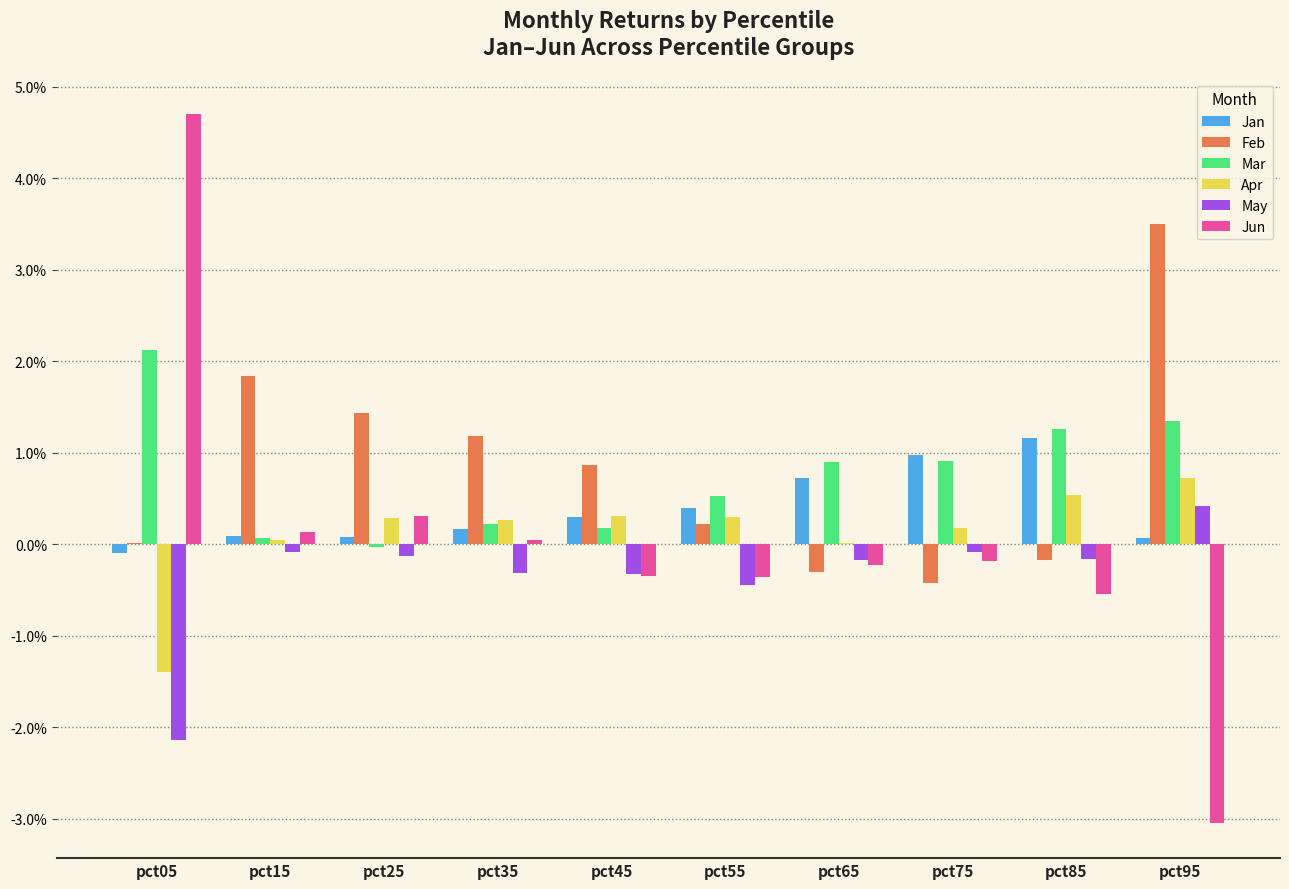

What are all the series names shown in the legend?

Jan, Feb, Mar, Apr, May, Jun